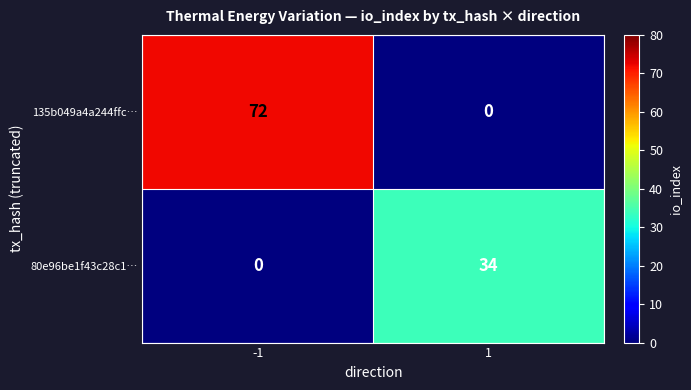

What is the total value across all series at -1?

72